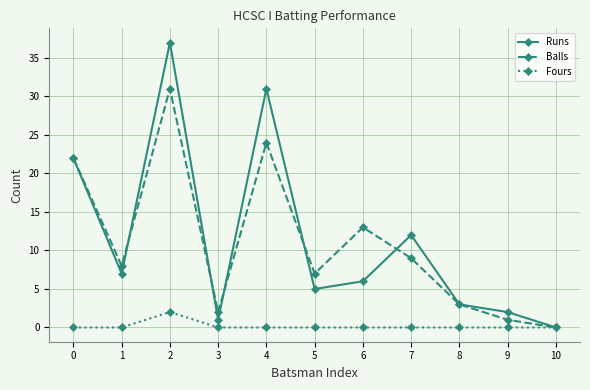

What is the greatest value displayed?

37